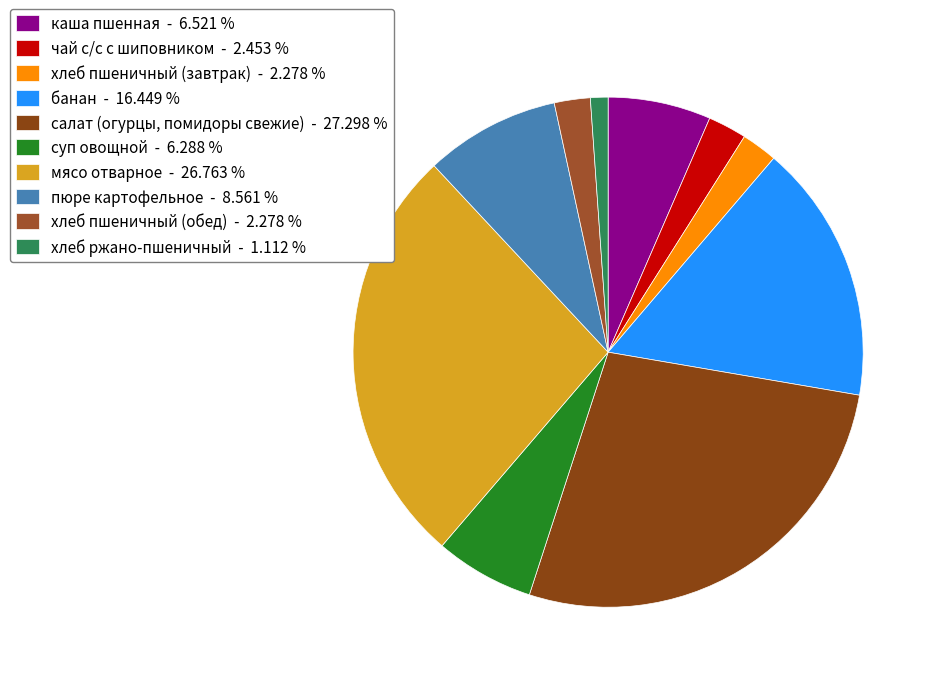

To the nearest percent, what is the difference between the каша пшенная and хлеб пшеничный (завтрак) slice percentages?

4%